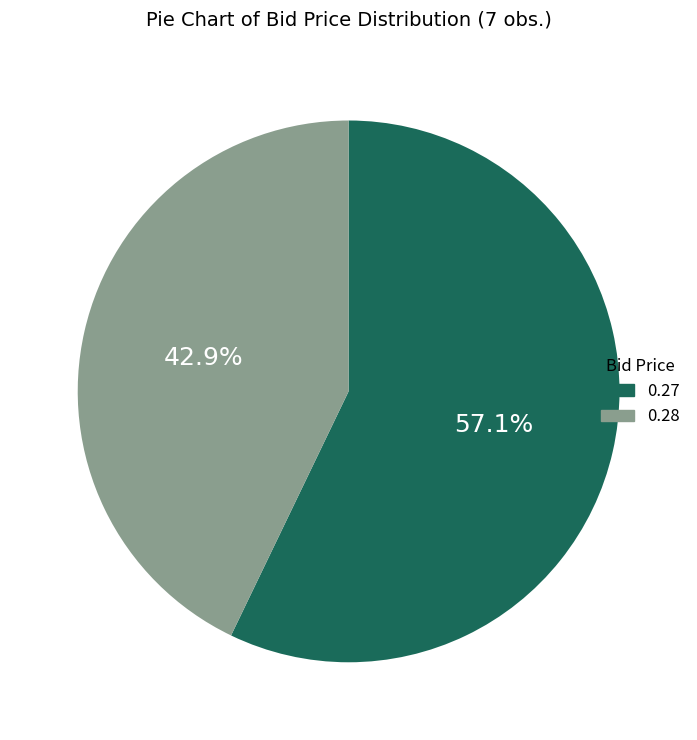

Is there any slice that represents more than half of the pie?

Yes